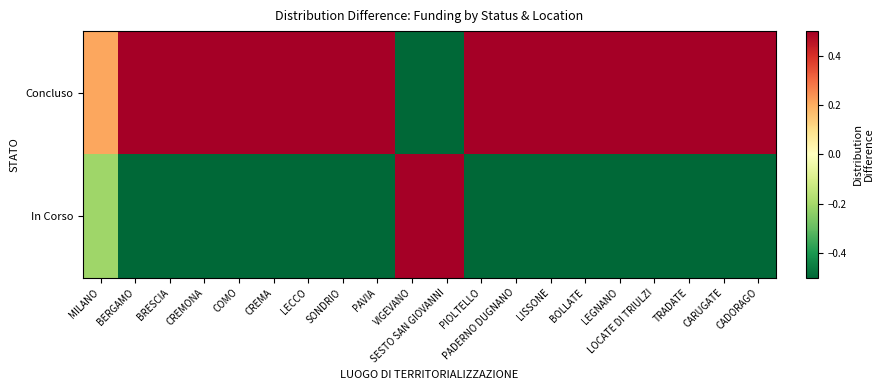

Which label corresponds to the largest value in the chart?

BERGAMO